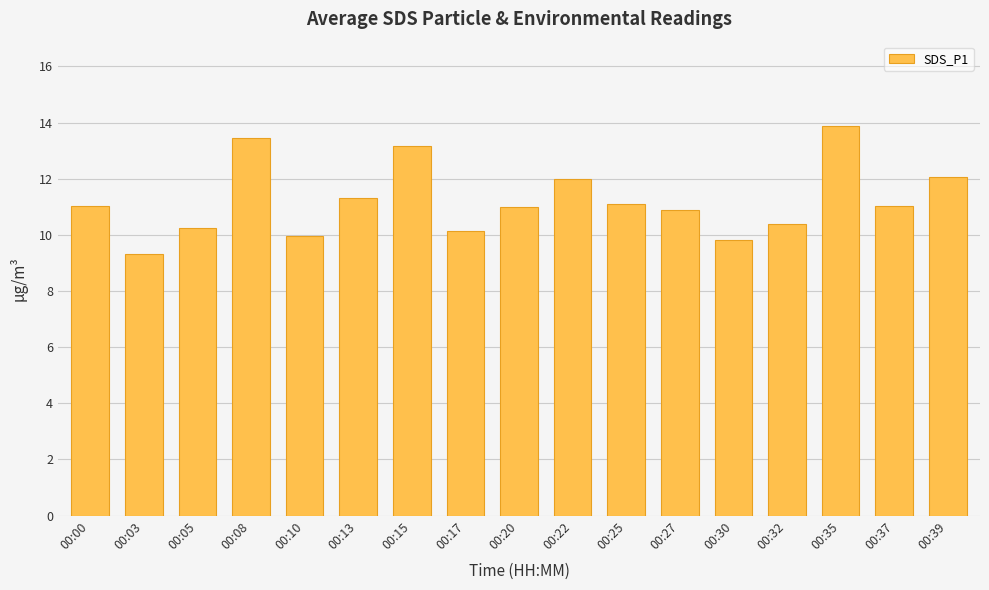

What is the difference between the values at 00:17 and 00:00?

0.9